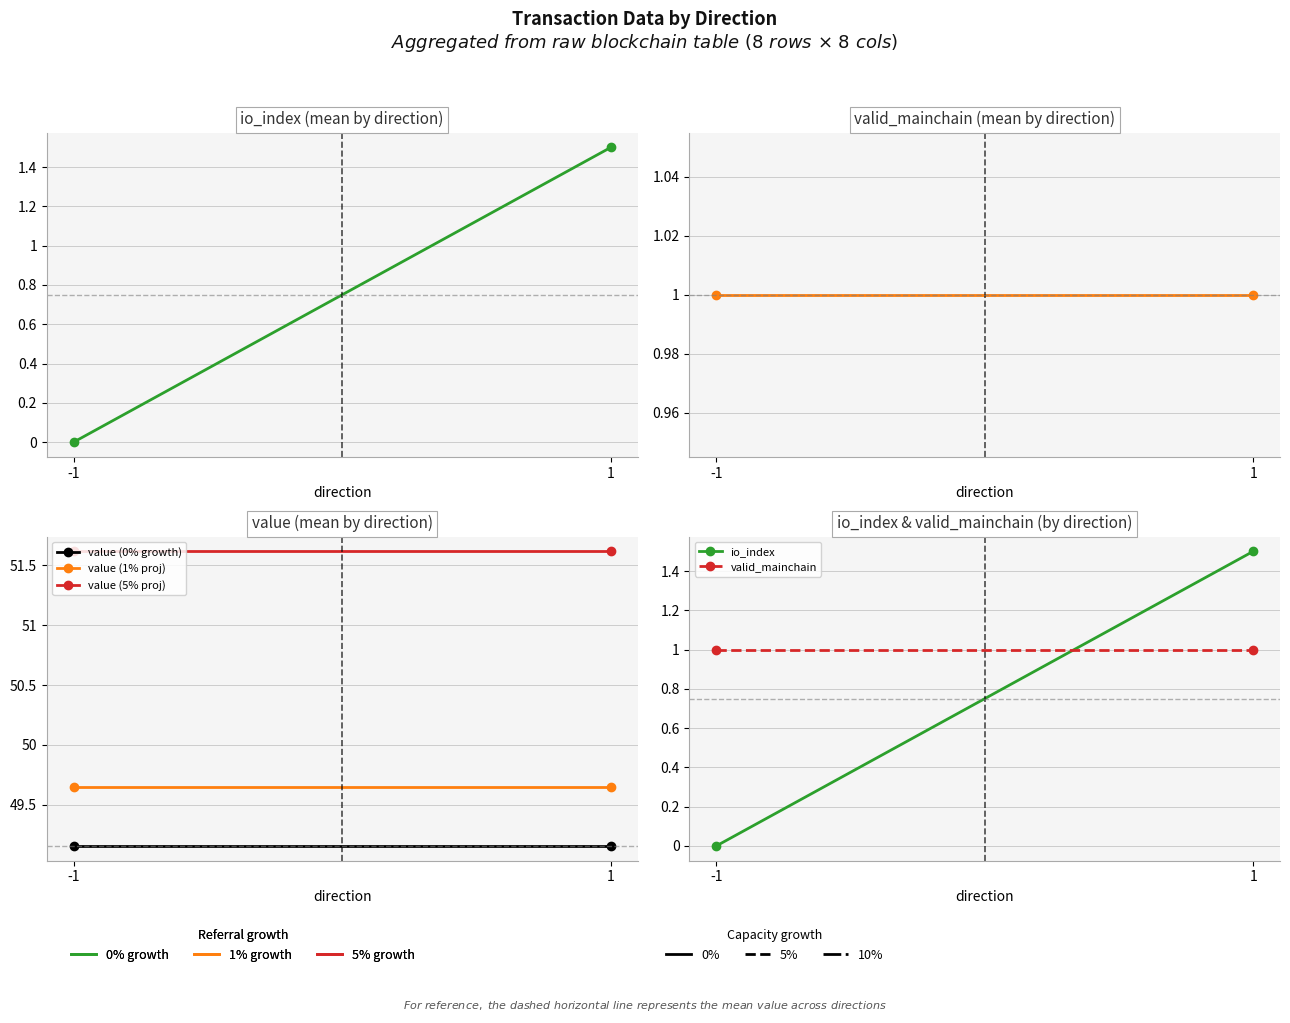

Reading right to left, what are all the values shown in this chart?

io_index: 1.5	0.0
valid_mainchain: 1.0	1.0
value (0% growth): 49.2	49.2
value (1% proj): 49.6	49.6
value (5% proj): 51.6	51.6